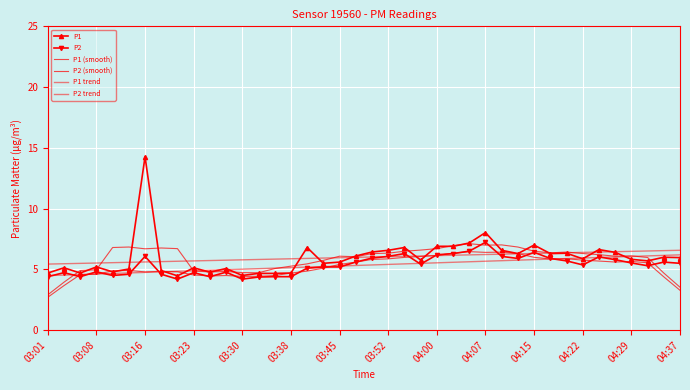

Which series has the widest spread of values?

P1